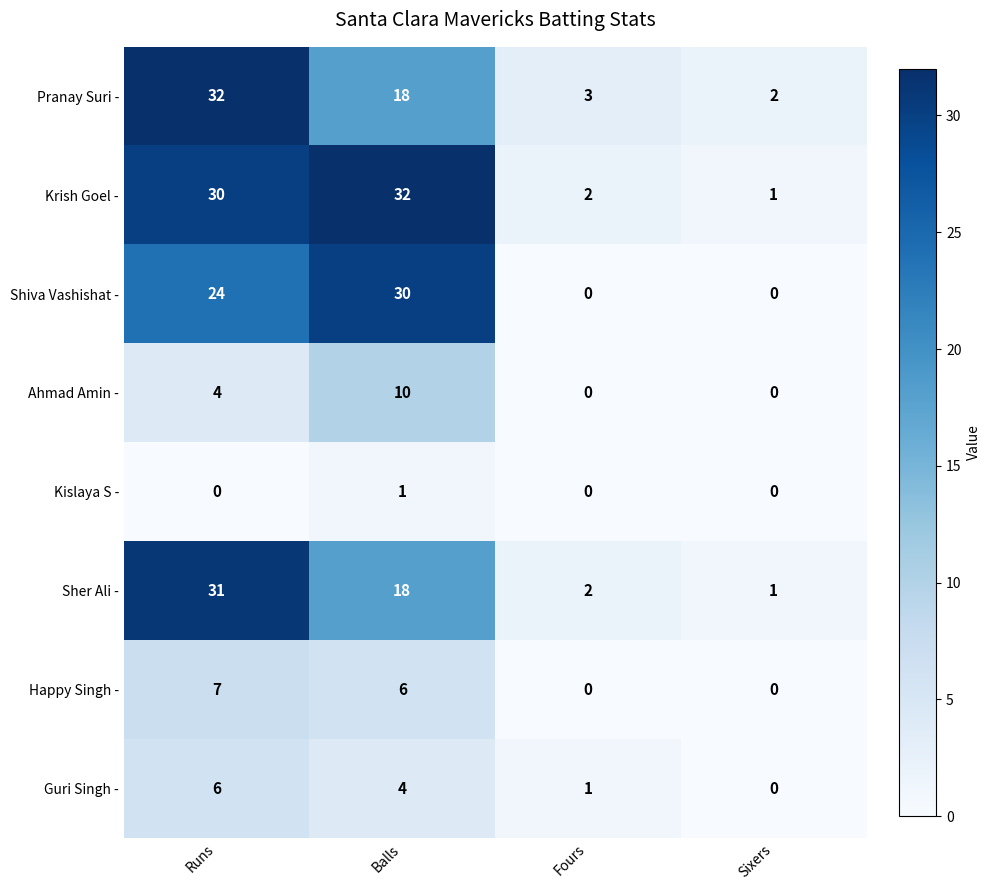

Which series has the largest range (max minus min)?

Krish Goel -